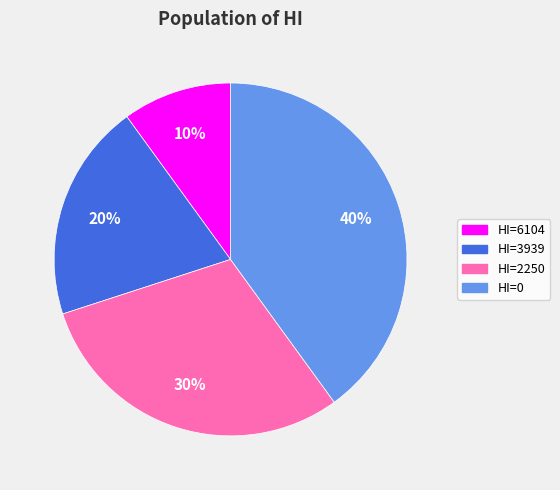

Count the number of slices in the pie.

4